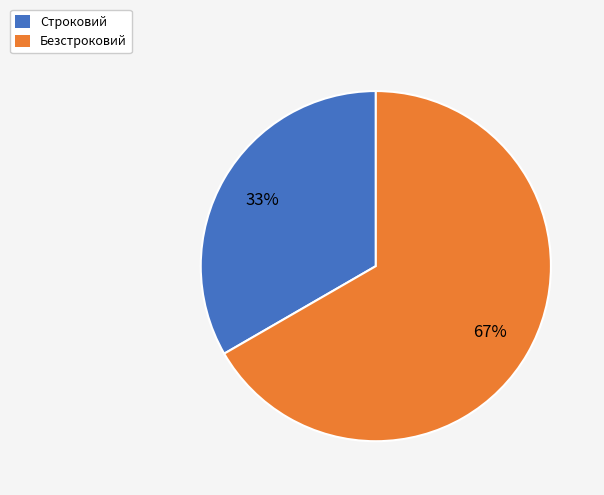

How many segments does this pie chart have?

2